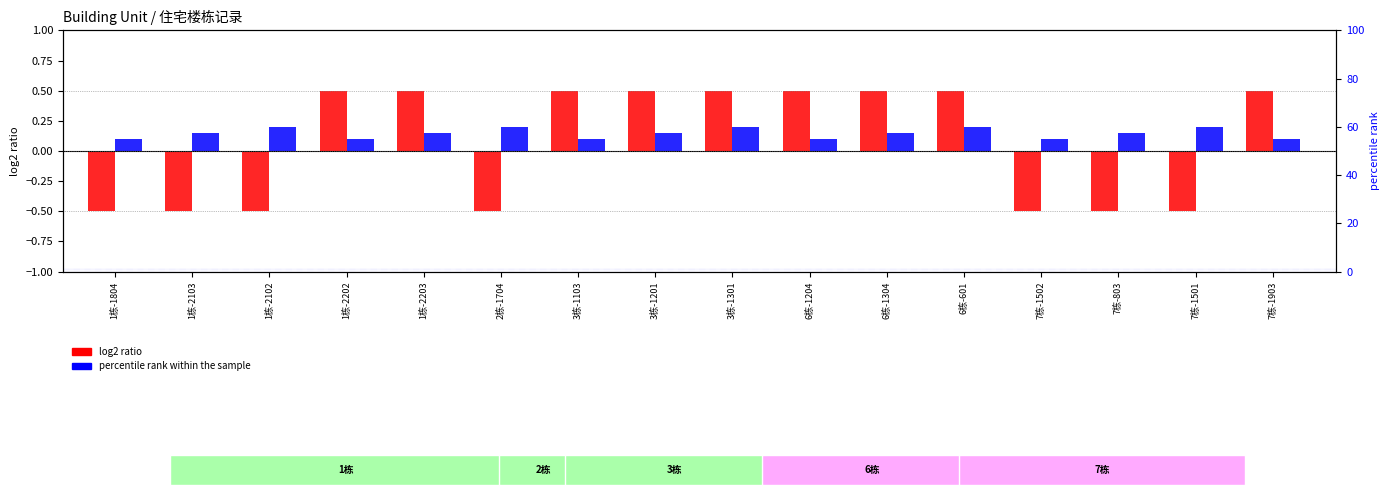

Reading left to right, extract all data points from this chart.

log2 ratio: 1栋-1804=-0.5	1栋-2103=-0.5	1栋-2102=-0.5	1栋-2202=0.5	1栋-2203=0.5	2栋-1704=-0.5	3栋-1103=0.5	3栋-1201=0.5	3栋-1301=0.5	6栋-1204=0.5	6栋-1304=0.5	6栋-601=0.5	7栋-1502=-0.5	7栋-803=-0.5	7栋-1501=-0.5	7栋-1903=0.5
percentile rank within the sample: 1栋-1804=0.1	1栋-2103=0.2	1栋-2102=0.2	1栋-2202=0.1	1栋-2203=0.2	2栋-1704=0.2	3栋-1103=0.1	3栋-1201=0.2	3栋-1301=0.2	6栋-1204=0.1	6栋-1304=0.2	6栋-601=0.2	7栋-1502=0.1	7栋-803=0.2	7栋-1501=0.2	7栋-1903=0.1